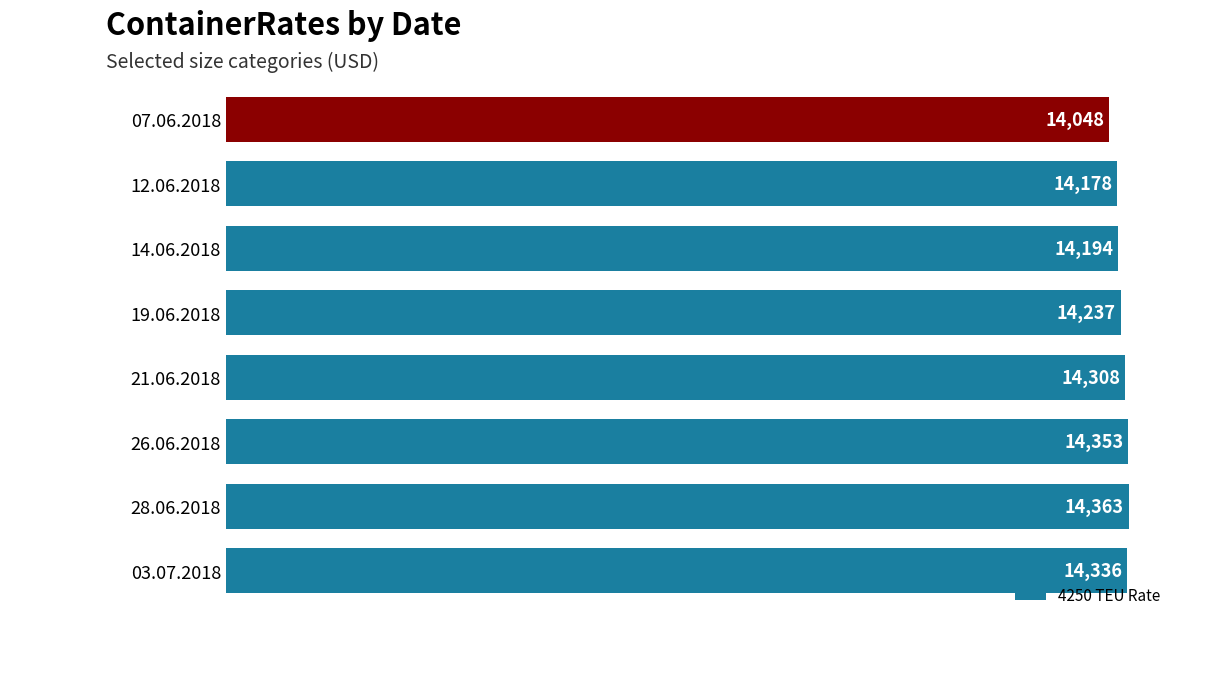

What is the minimum value shown in the chart?

14048